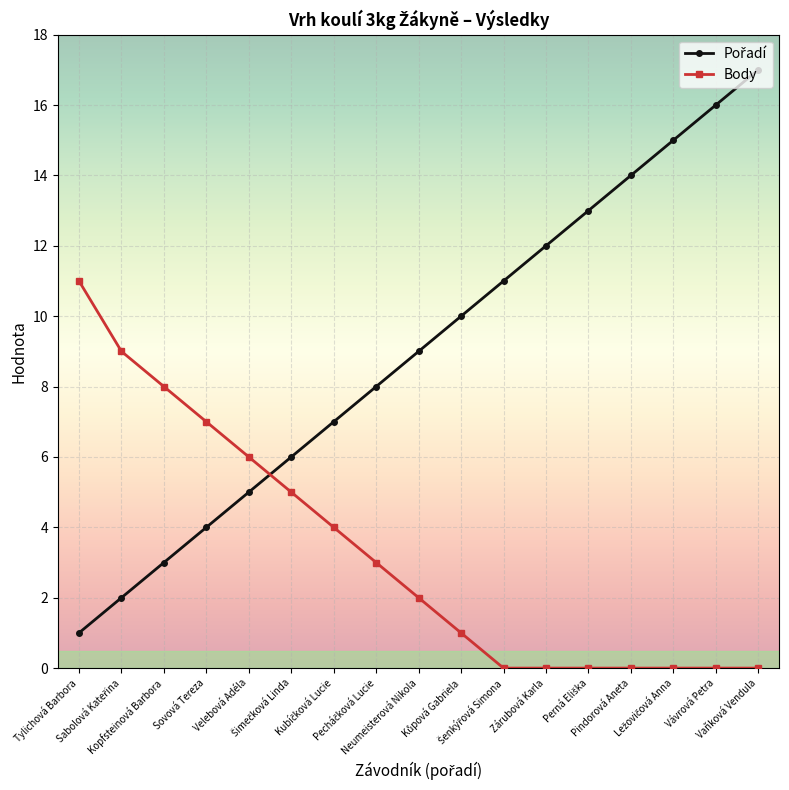

What is the average value of the Body series?

3